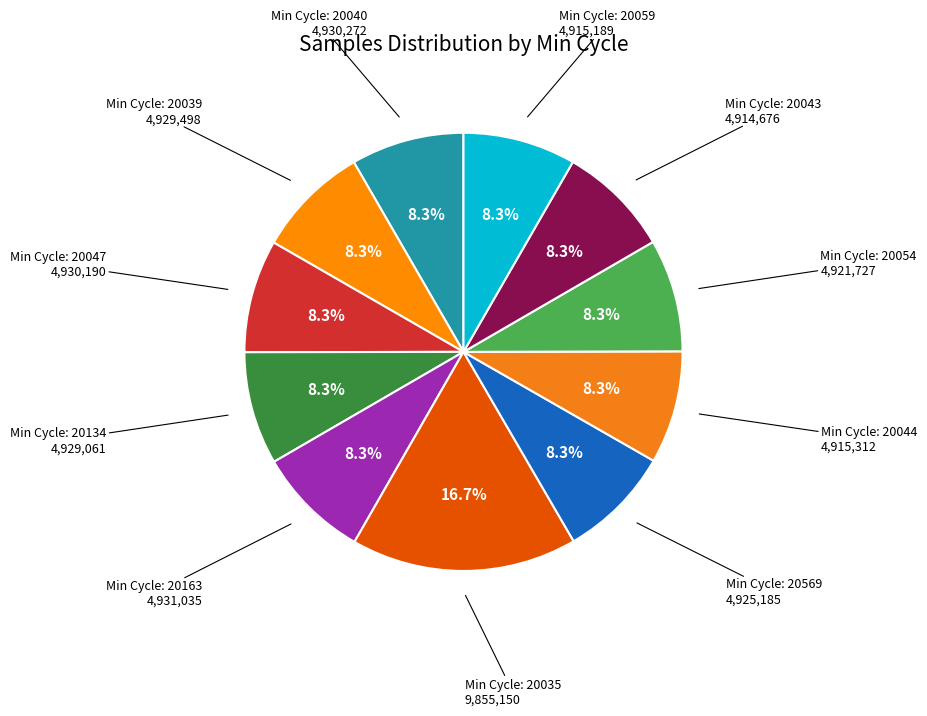

To the nearest percent, what is the average slice percentage?

9%